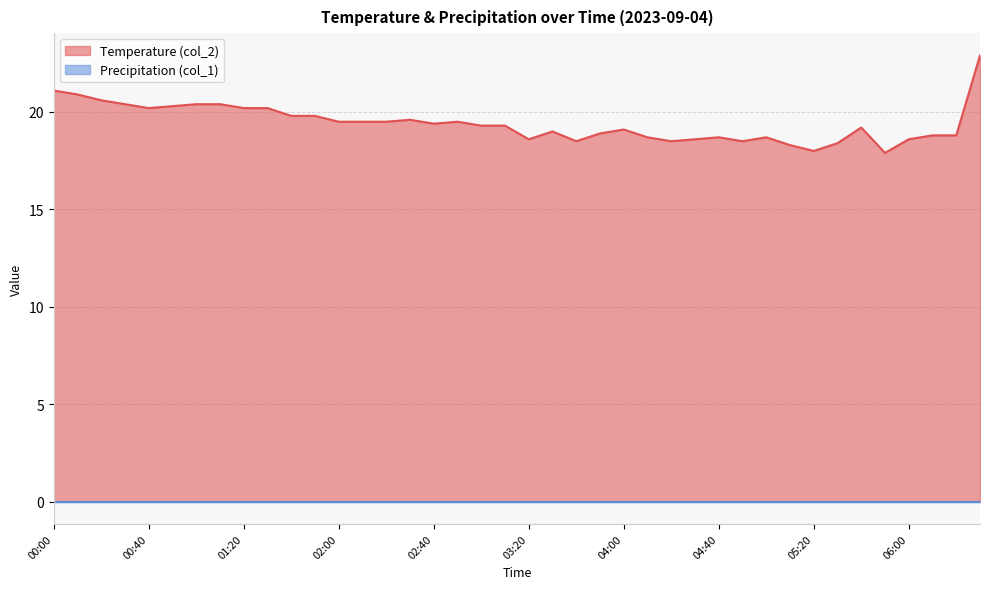

How many lines are shown in the chart?

2